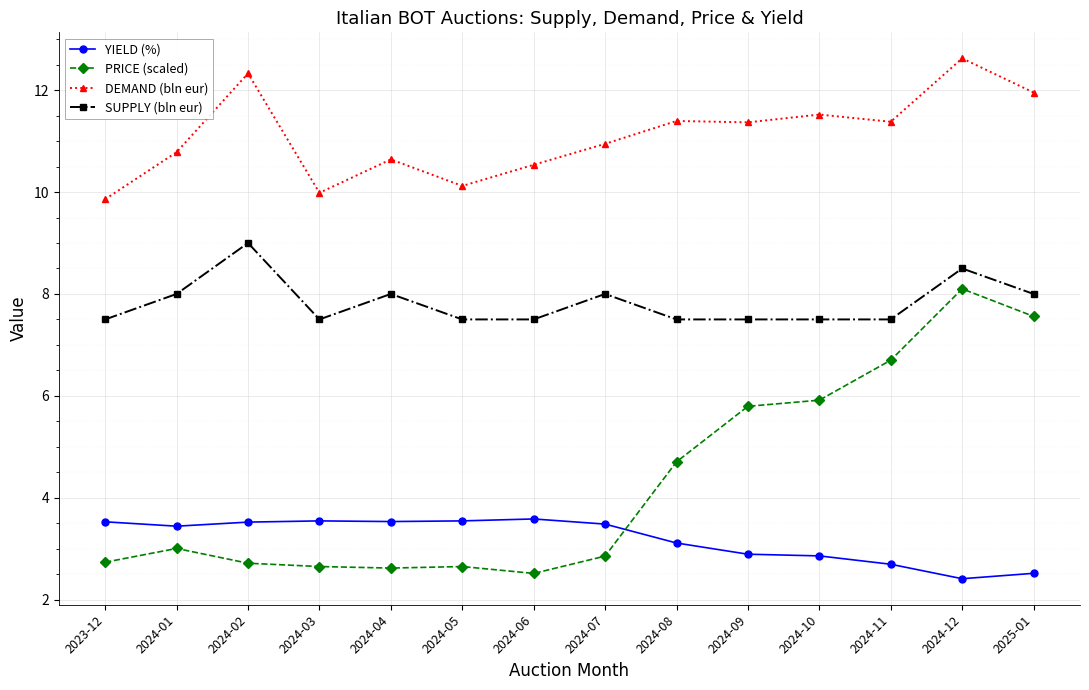

What is the greatest value displayed?

12.6